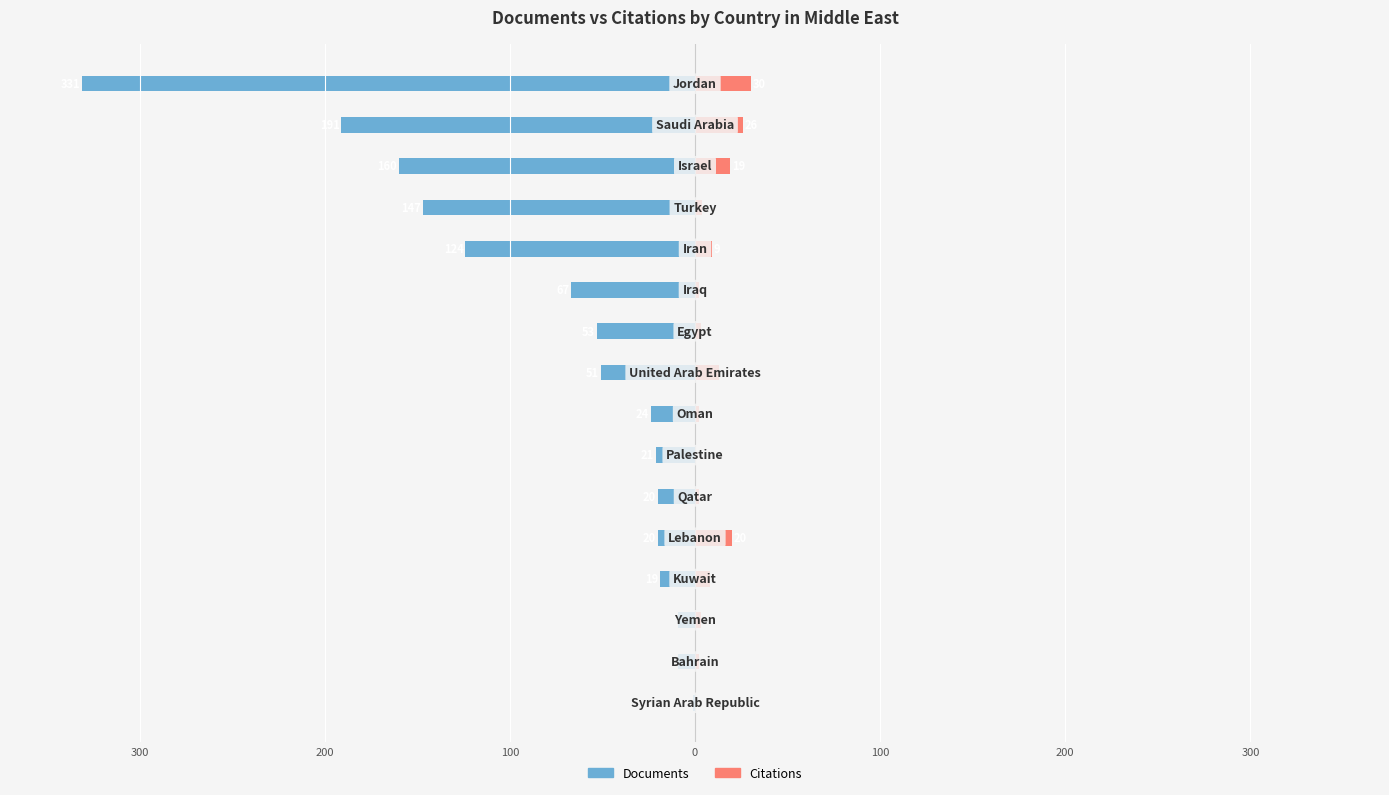

What is the label of the 10th bar from the left?

9